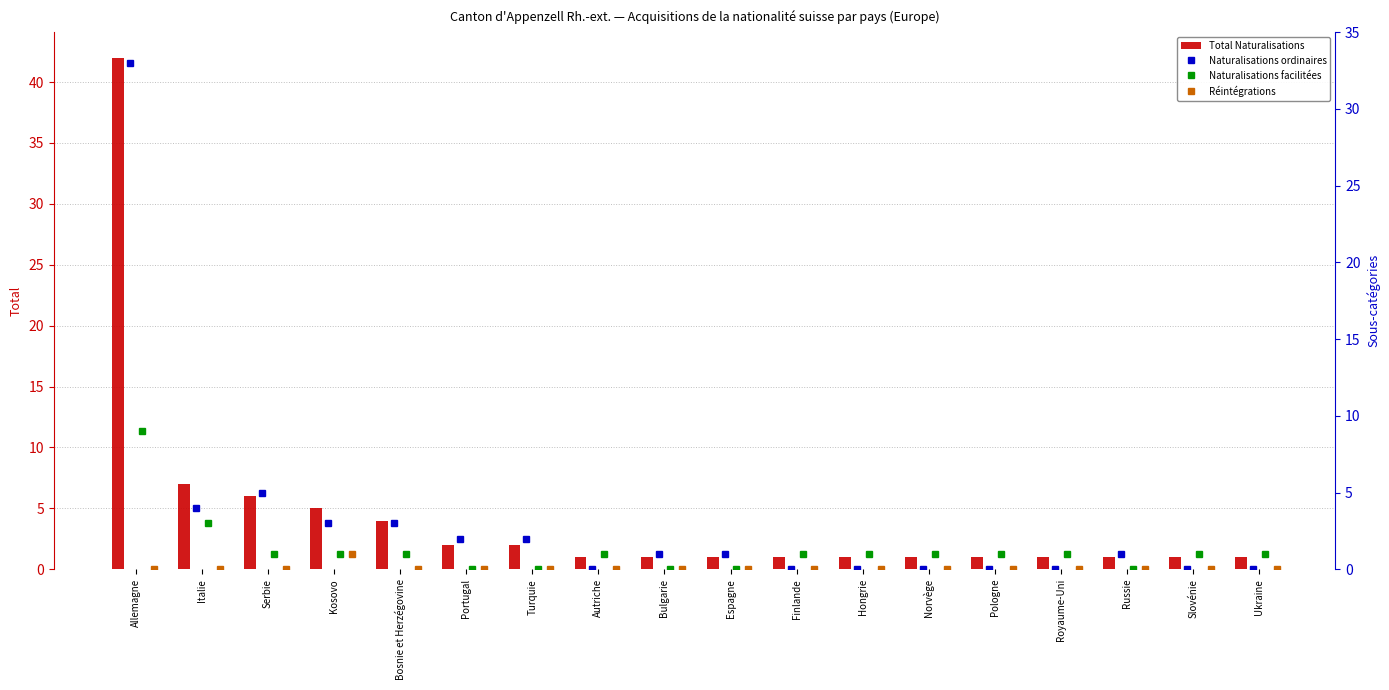

What is the highest value of the Total Naturalisations series?

42